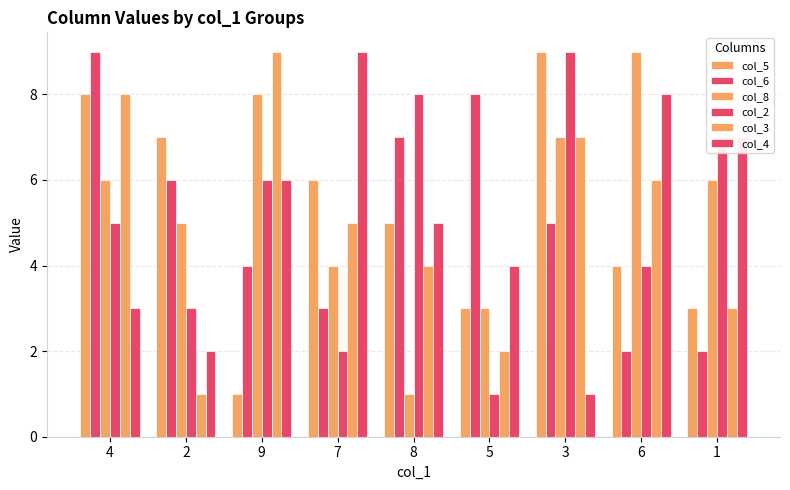

Count the col_6 values in the range 3 to 7.

5